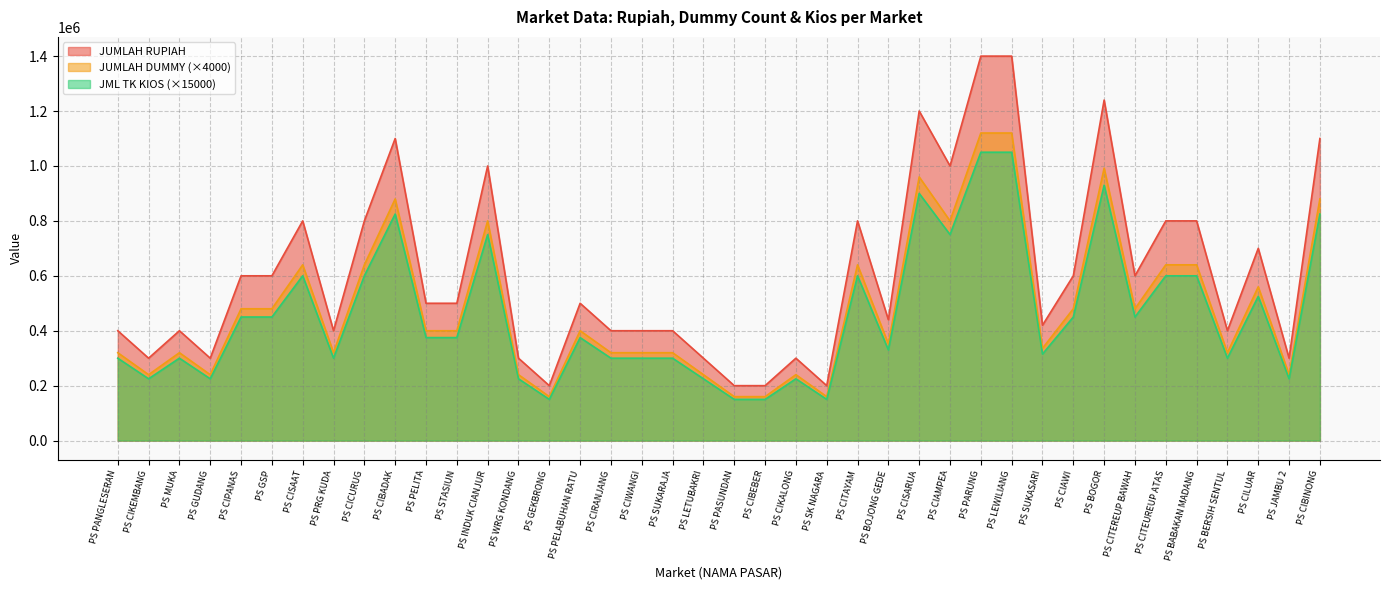

What is the total value across all series at PS PASUNDAN?

510000